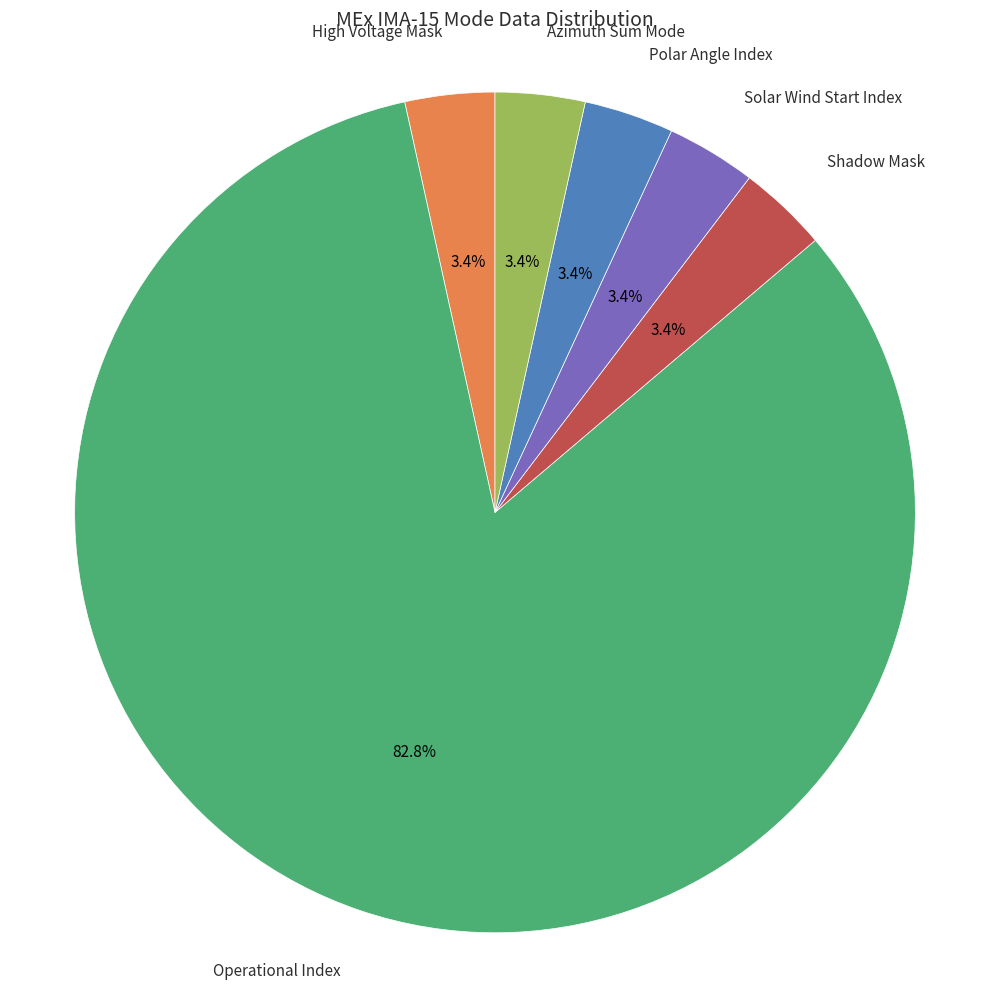

Does any single category account for the majority?

Yes